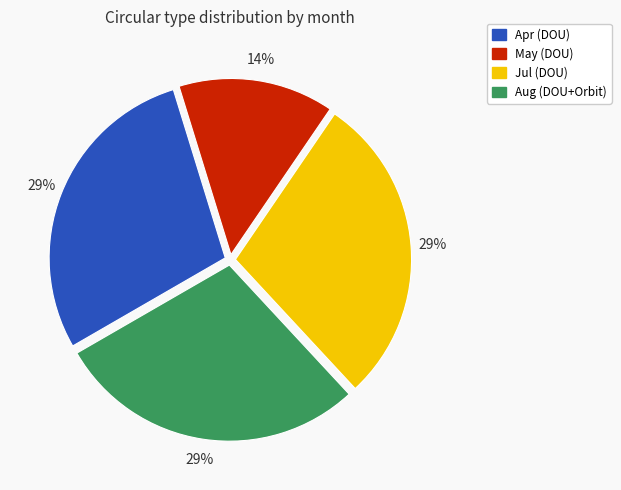

What is the smallest slice in the pie chart?

May